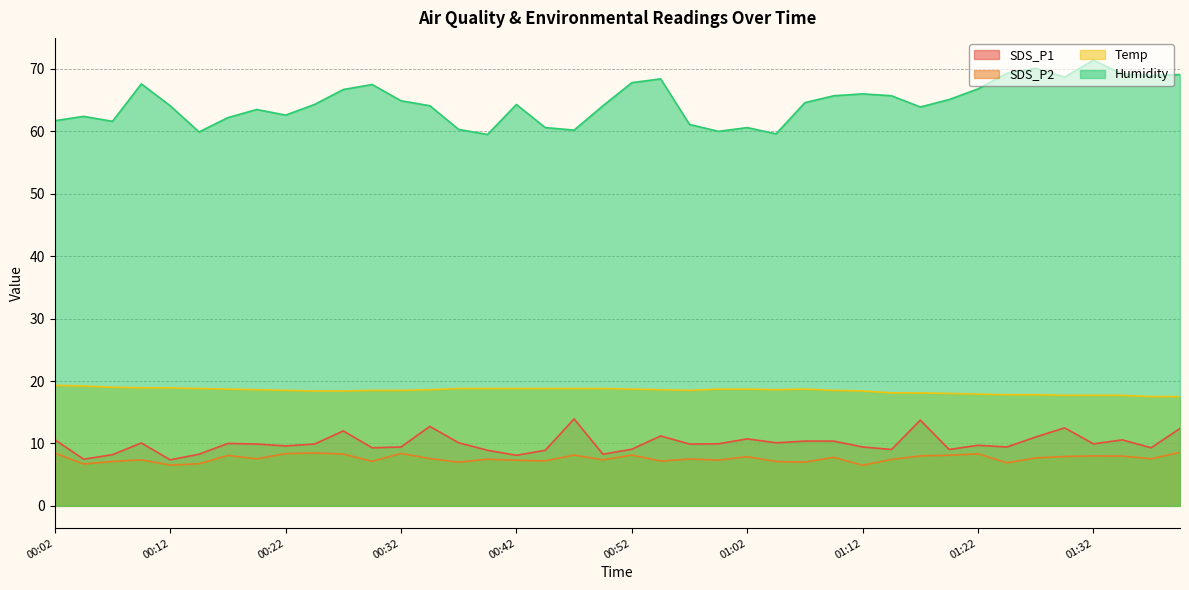

What is the average value of the Humidity series?

64.6